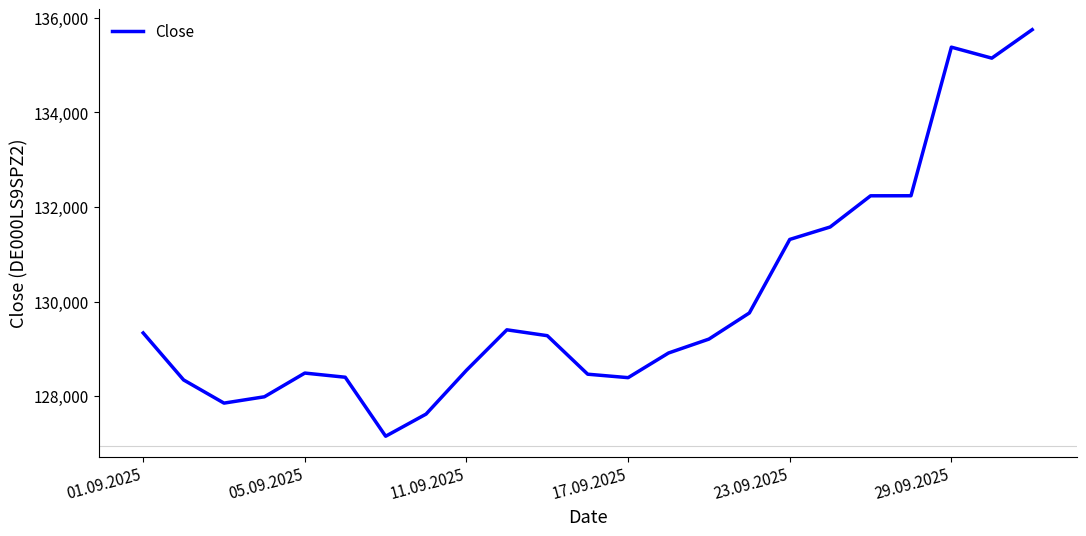

What is the difference between the maximum and minimum values?

8592